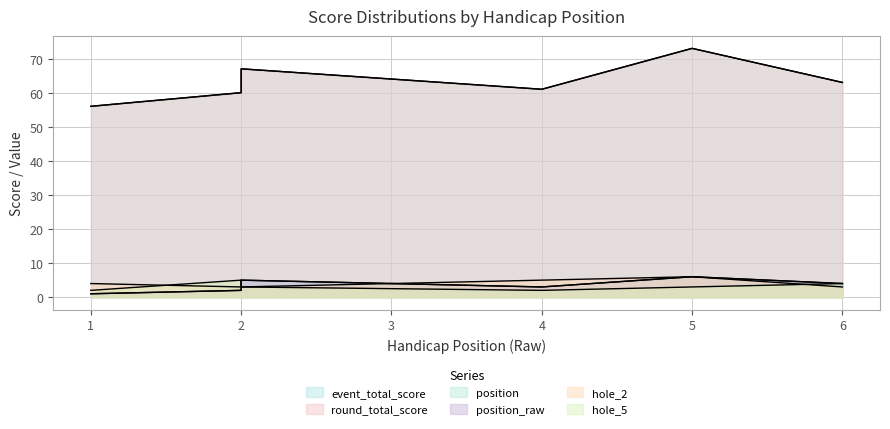

What are all the series names shown in the legend?

event_total_score, round_total_score, position, position_raw, hole_2, hole_5